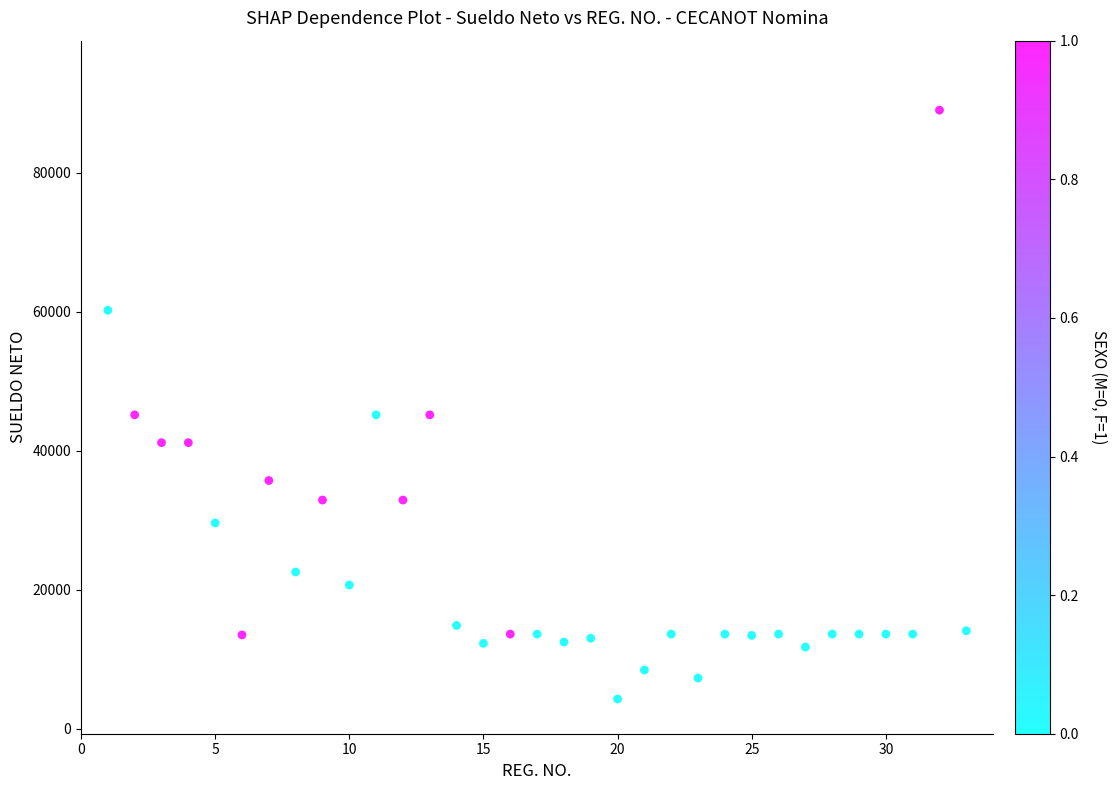

What is the range of X values (max minus min)?

32.0